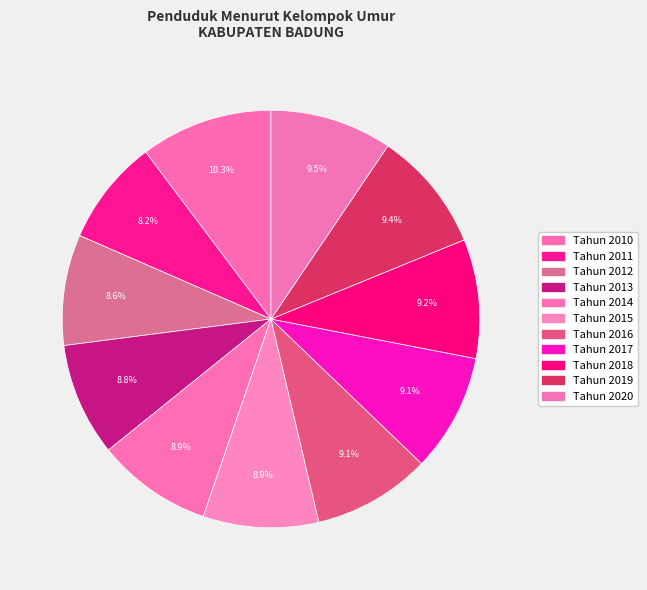

Is it true that Tahun 2020 is 9% of the pie?

True